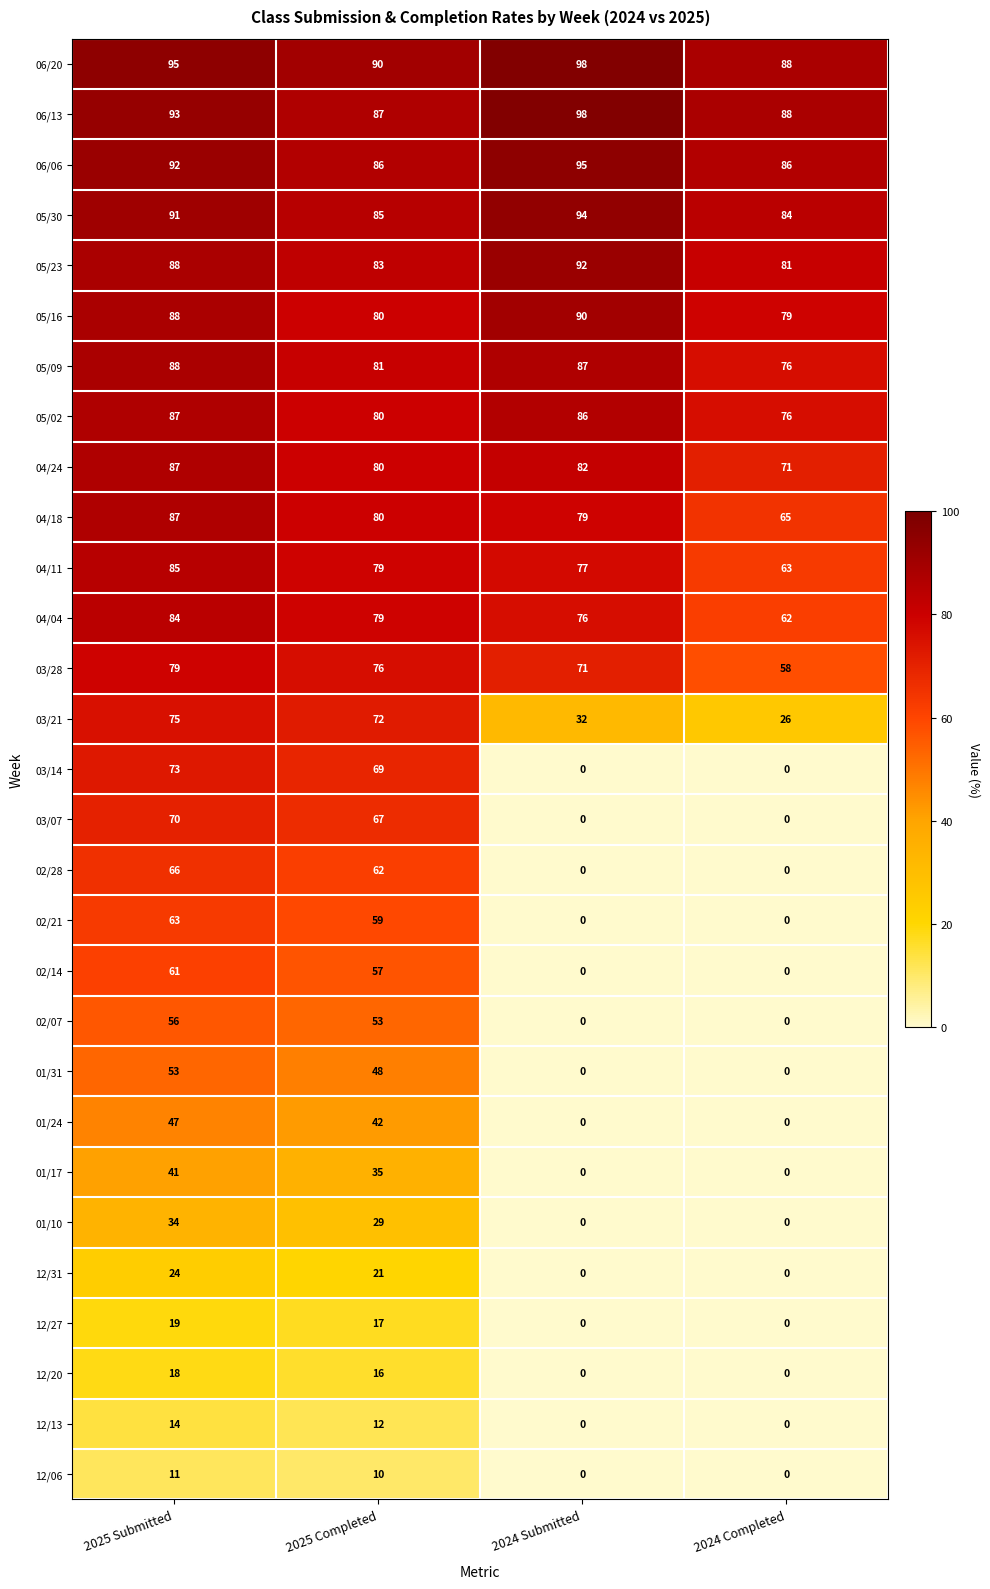

Which series has the largest total across all categories?

06/20